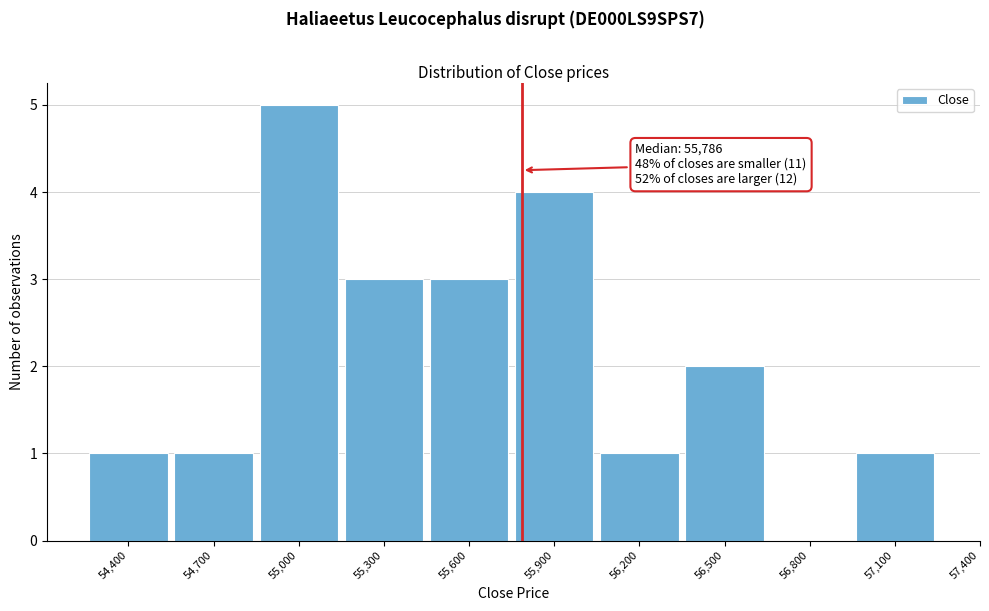

Reading right to left, extract all data points from this chart.

57,100=1	56,800=0	56,500=2	56,200=1	55,900=4	55,600=3	55,300=3	55,000=5	54,700=1	54,400=1